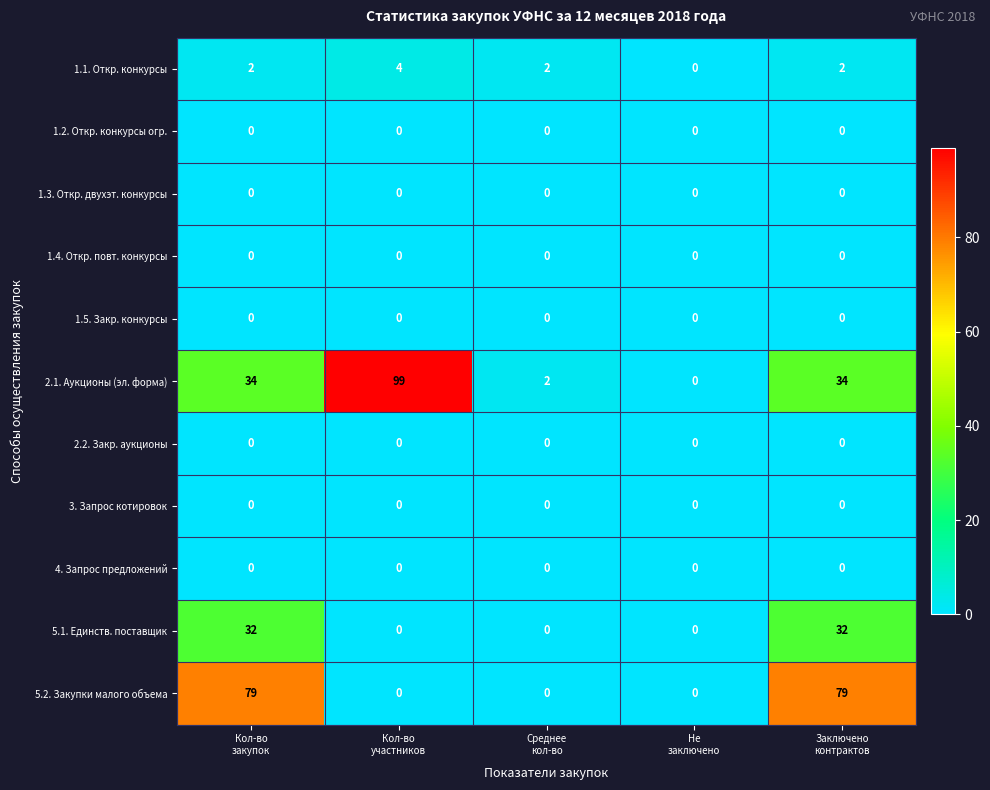

Which series has the largest total across all categories?

2.1. Аукционы (эл. форма)